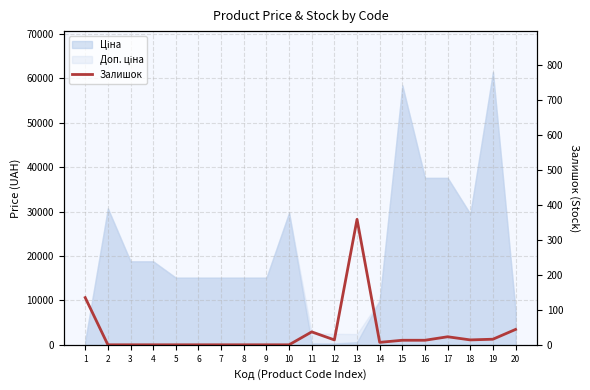

At which category does the chart reach its minimum across all series?

2